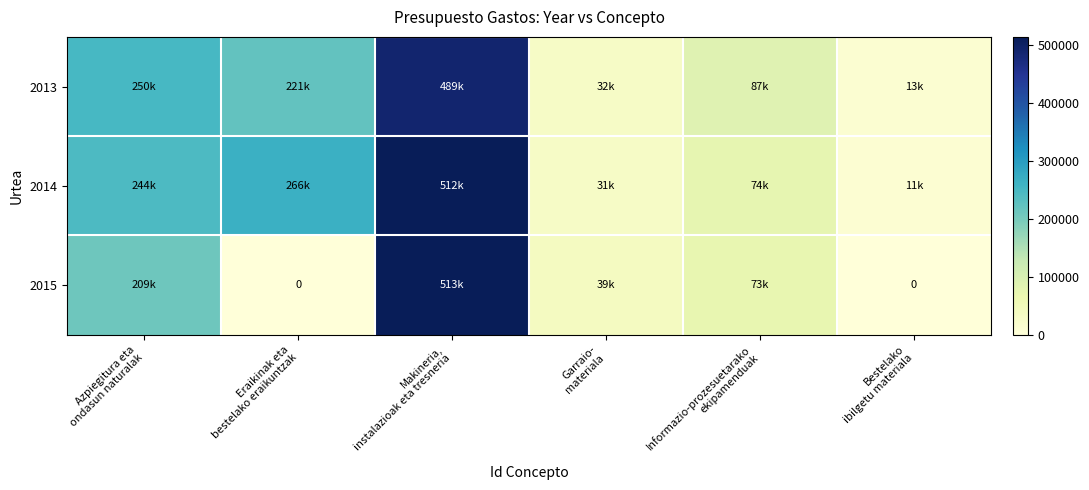

How many data points does each series have?

6